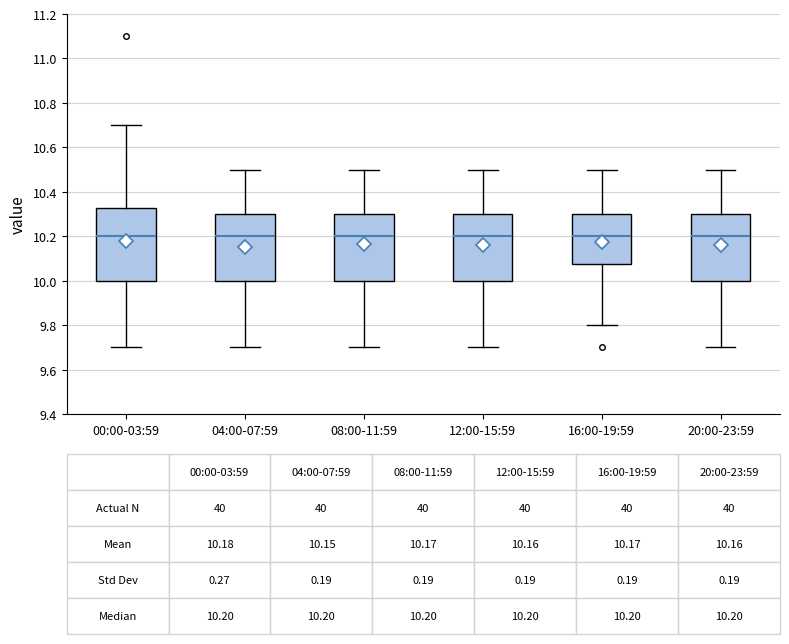

Comparing the boxes themselves (not the whiskers), which one is the tallest?

00:00-03:59